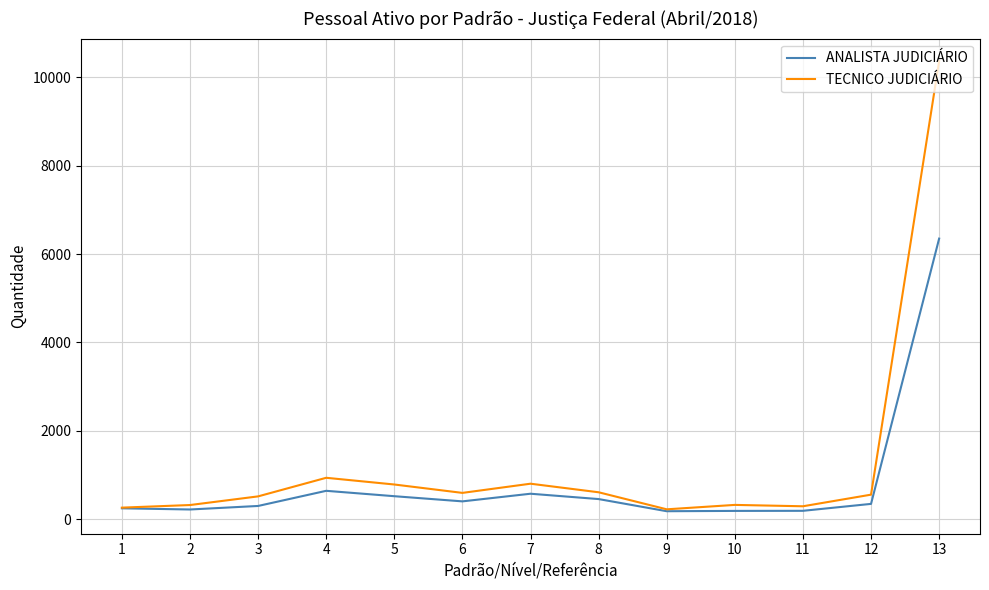

At which label is TECNICO JUDICIÁRIO closest to 5295?

4